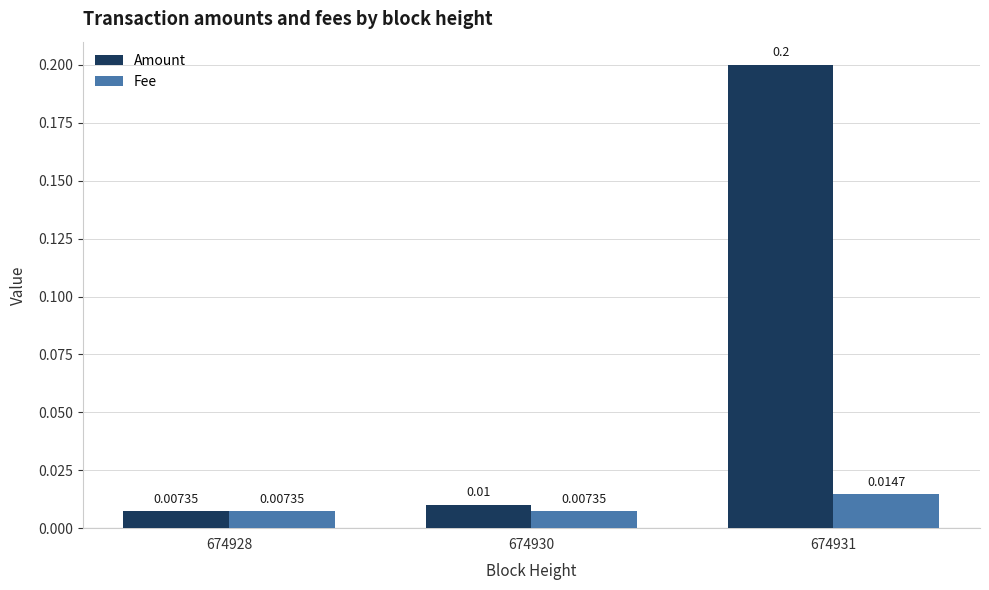

List the series in order of their peak value, lowest first.

Fee, Amount